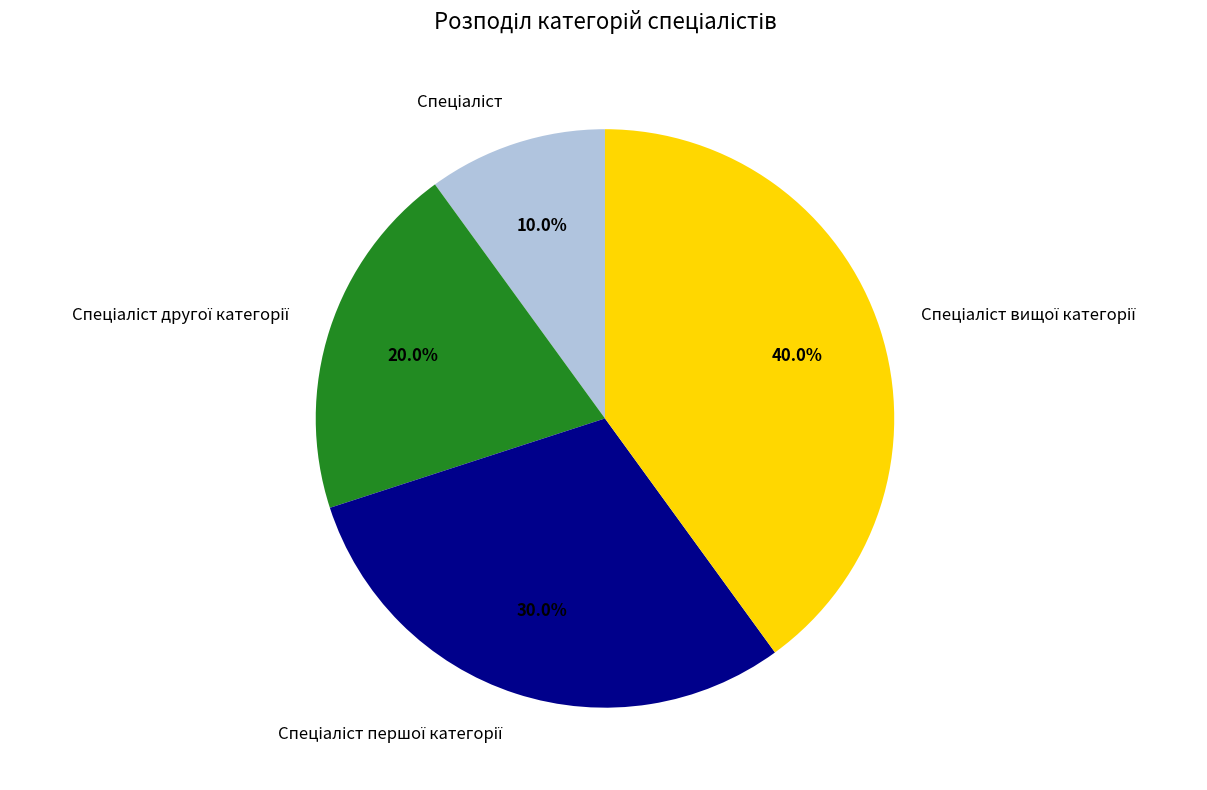

How many segments does this pie chart have?

4